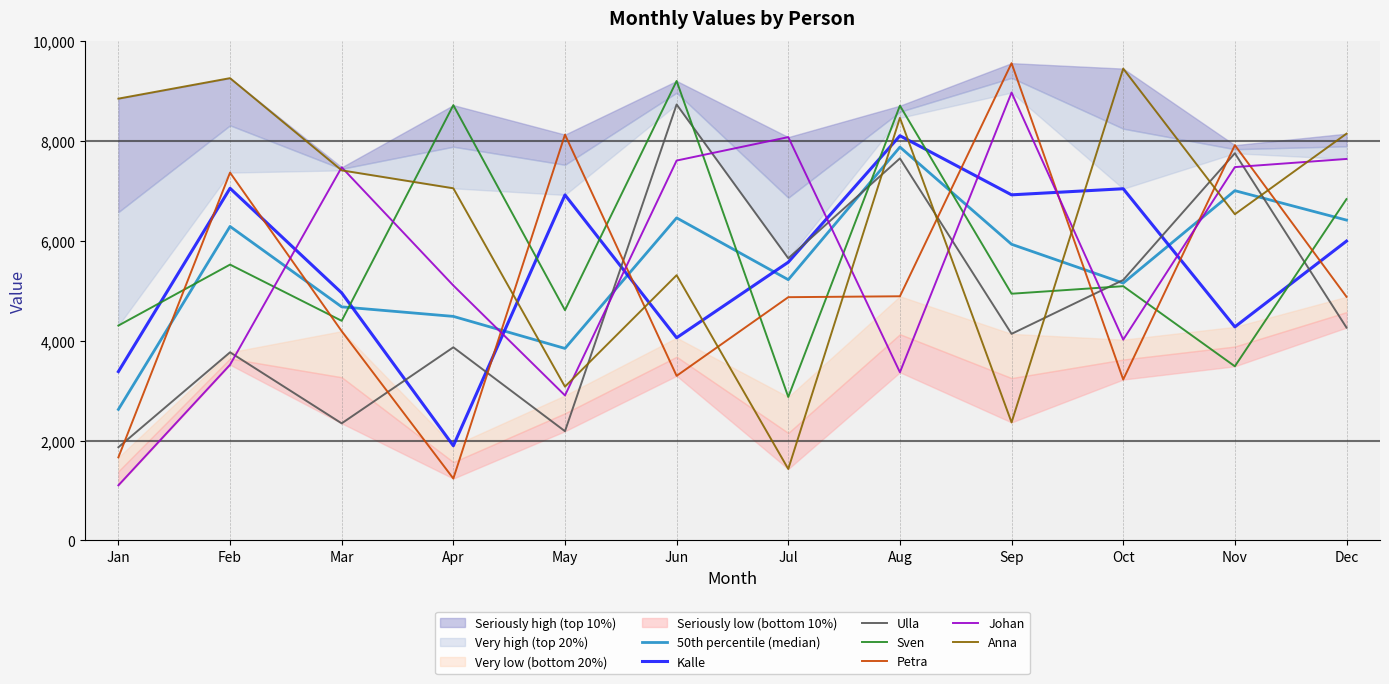

Rank the series at Jul from highest to lowest value.

Johan, Ulla, Kalle, Petra, Sven, Anna